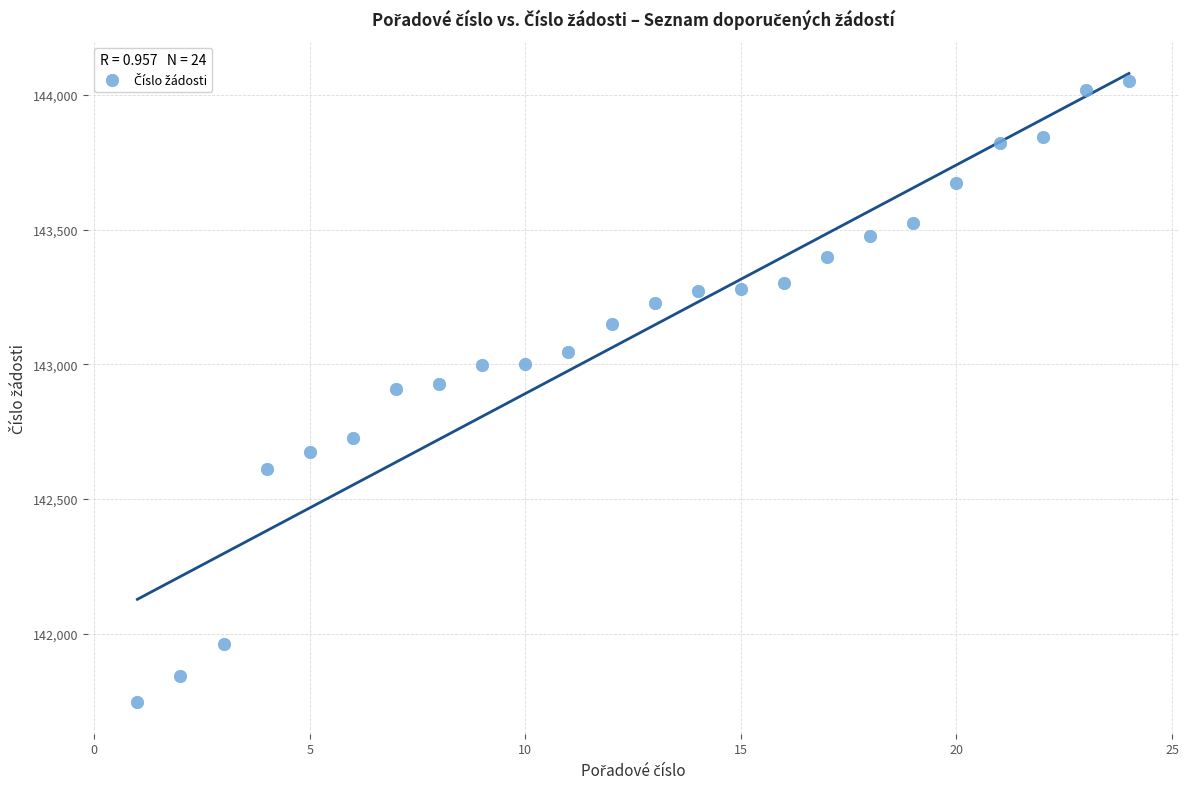

What is the range of Y values (max minus min)?

2306